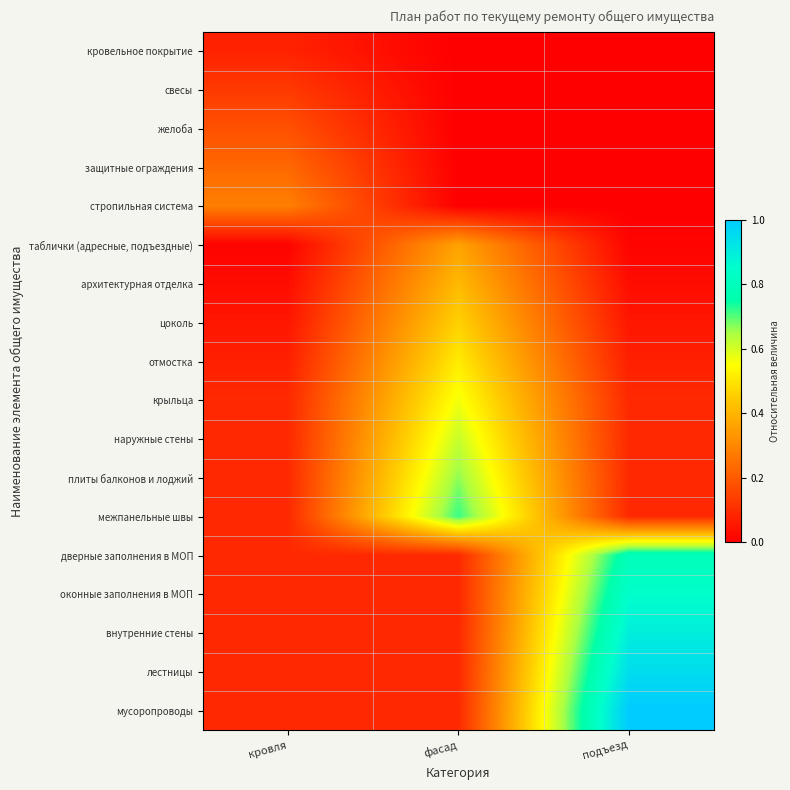

Reading left to right, transcribe all the data shown in this chart.

кровельное покрытие: кровля=0.1	фасад=0.0	подъезд=0.0
свесы: кровля=0.1	фасад=0.0	подъезд=0.0
желоба: кровля=0.2	фасад=0.0	подъезд=0.0
защитные ограждения: кровля=0.2	фасад=0.0	подъезд=0.0
стропильная система: кровля=0.3	фасад=0.0	подъезд=0.0
таблички (адресные, подъездные): кровля=0.0	фасад=0.4	подъезд=0.0
архитектурная отделка: кровля=0.0	фасад=0.4	подъезд=0.0
цоколь: кровля=0.1	фасад=0.5	подъезд=0.1
отмостка: кровля=0.1	фасад=0.5	подъезд=0.1
крыльца: кровля=0.1	фасад=0.6	подъезд=0.1
наружные стены: кровля=0.1	фасад=0.6	подъезд=0.1
плиты балконов и лоджий: кровля=0.1	фасад=0.7	подъезд=0.1
межпанельные швы: кровля=0.1	фасад=0.7	подъезд=0.1
дверные заполнения в МОП: кровля=0.1	фасад=0.1	подъезд=0.8
оконные заполнения в МОП: кровля=0.1	фасад=0.1	подъезд=0.8
внутренние стены: кровля=0.1	фасад=0.1	подъезд=0.9
лестницы: кровля=0.1	фасад=0.1	подъезд=0.9
мусоропроводы: кровля=0.1	фасад=0.1	подъезд=1.0